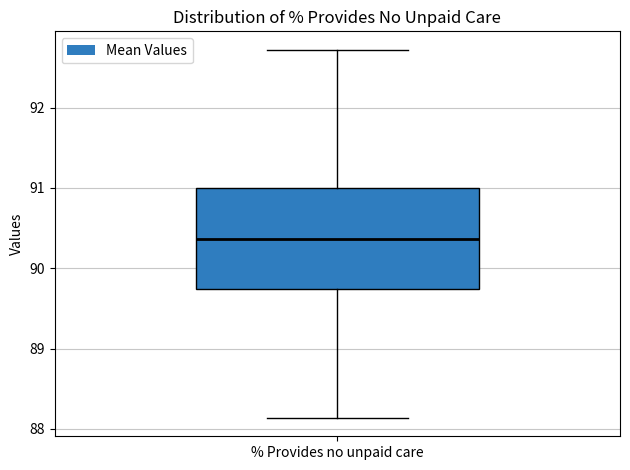

Transcribe this box plot: give where the median line is, the range the box spans, and where the two whiskers end, as read against the y-axis. The values are not printed on the chart, so give them approximately, as read against the axis.

median 90.4, box 89.7 to 91.0, whiskers 88.1 to 92.7